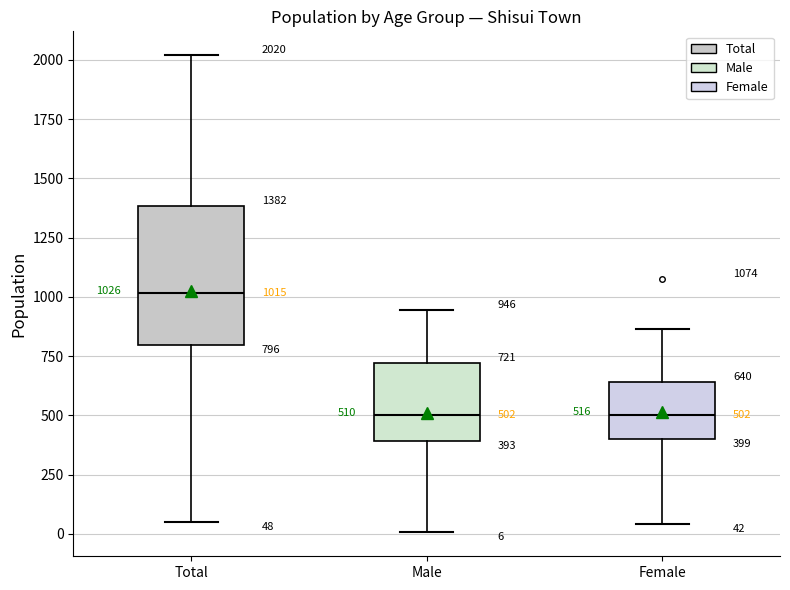

Which box's median line is the highest?

Total